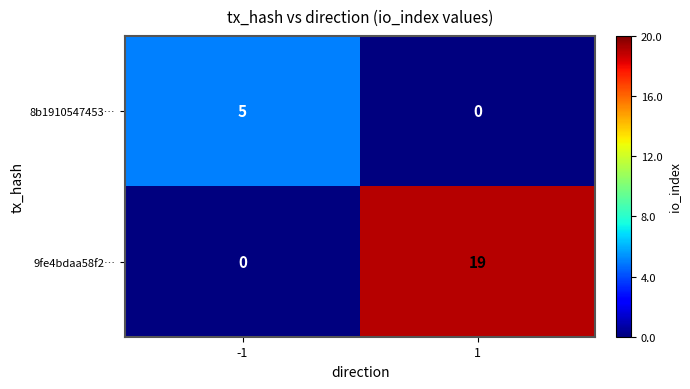

Rank the series at 1 from highest to lowest value.

9fe4bdaa58f2…, 8b1910547453…